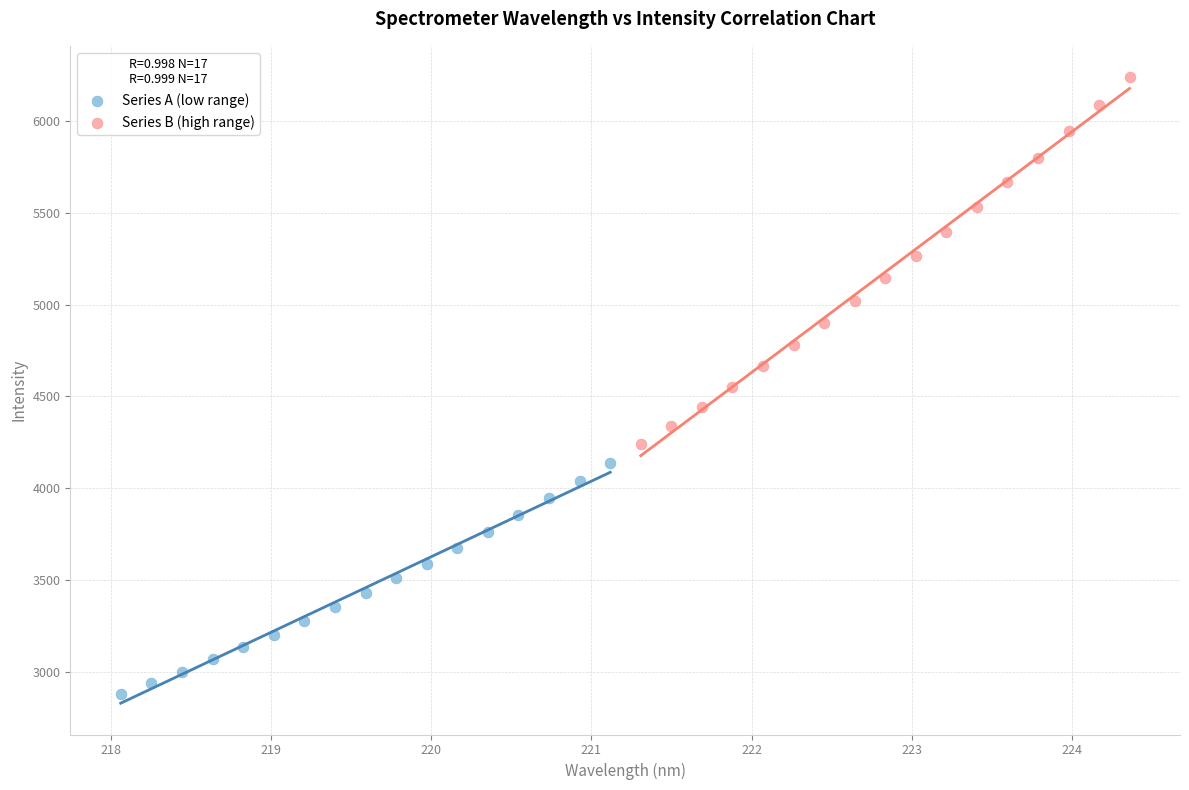

Which series has the largest Y range (max minus min)?

Series B (high range)